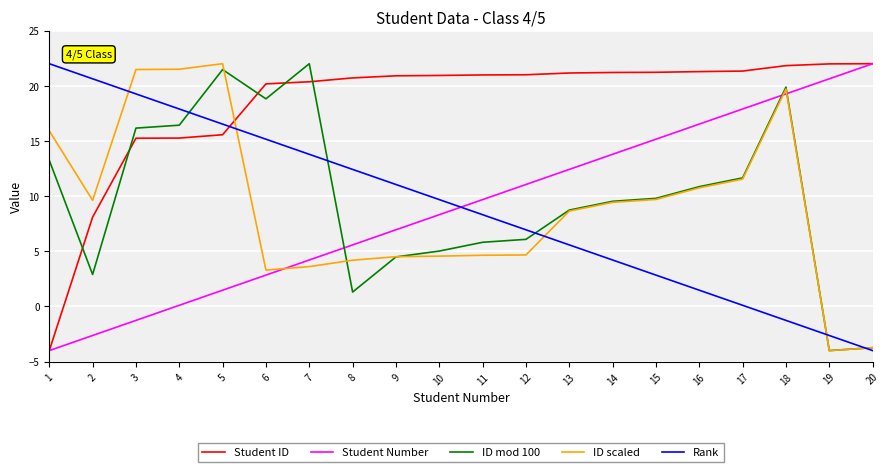

Does the chart have visible grid lines?

Yes